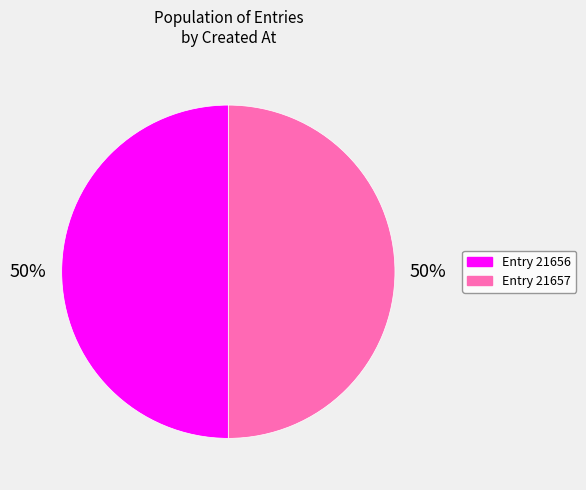

How many slices are in this pie chart?

2